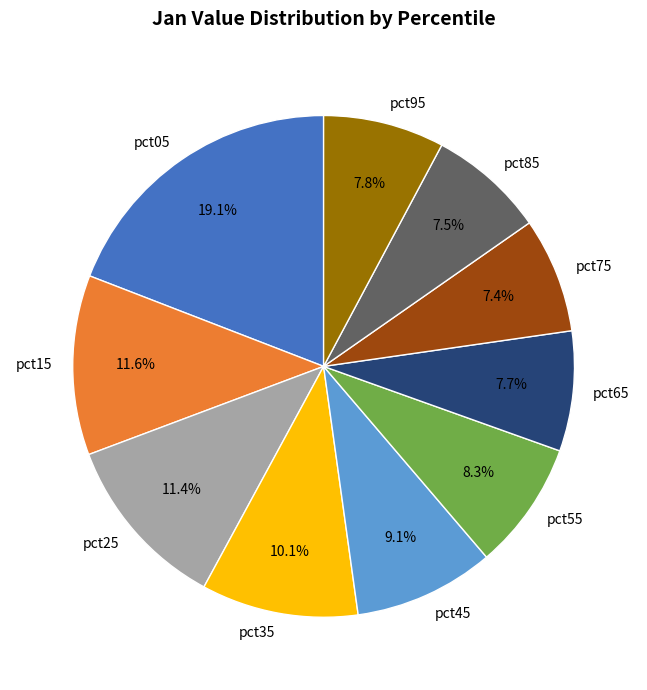

Is pct45 the majority of the pie?

No